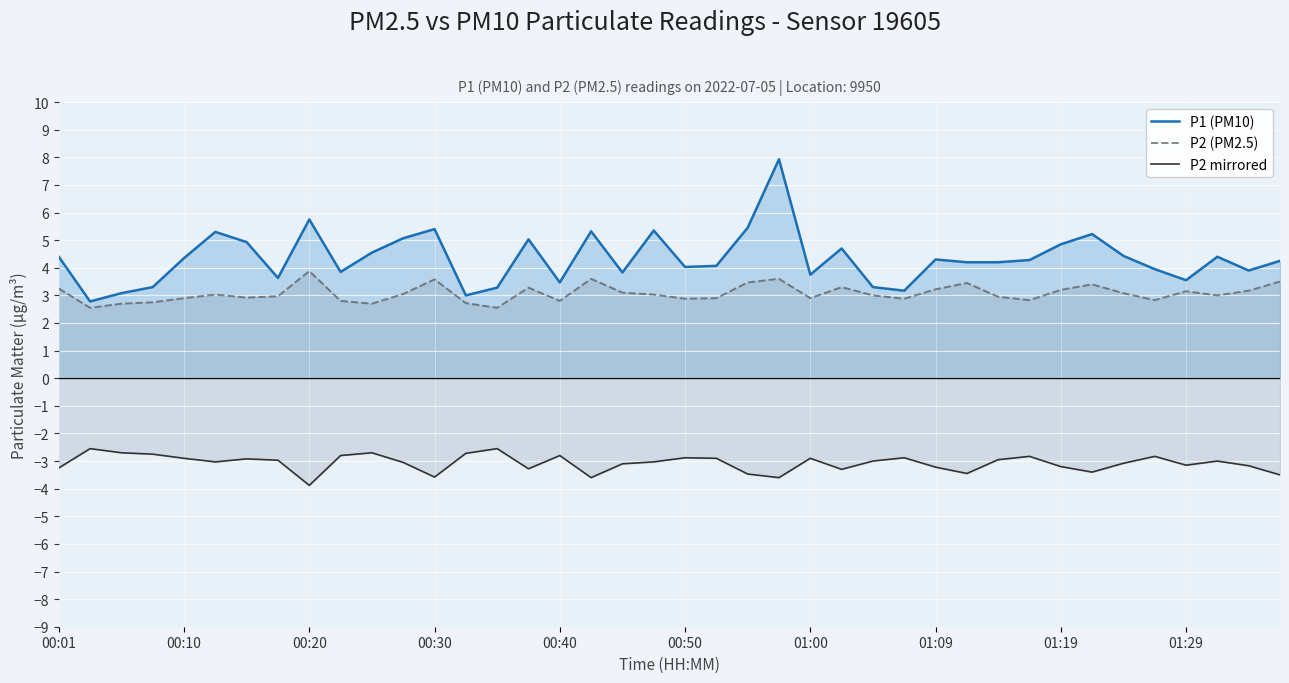

At which label does P2 (PM2.5) reach its peak?

00:20